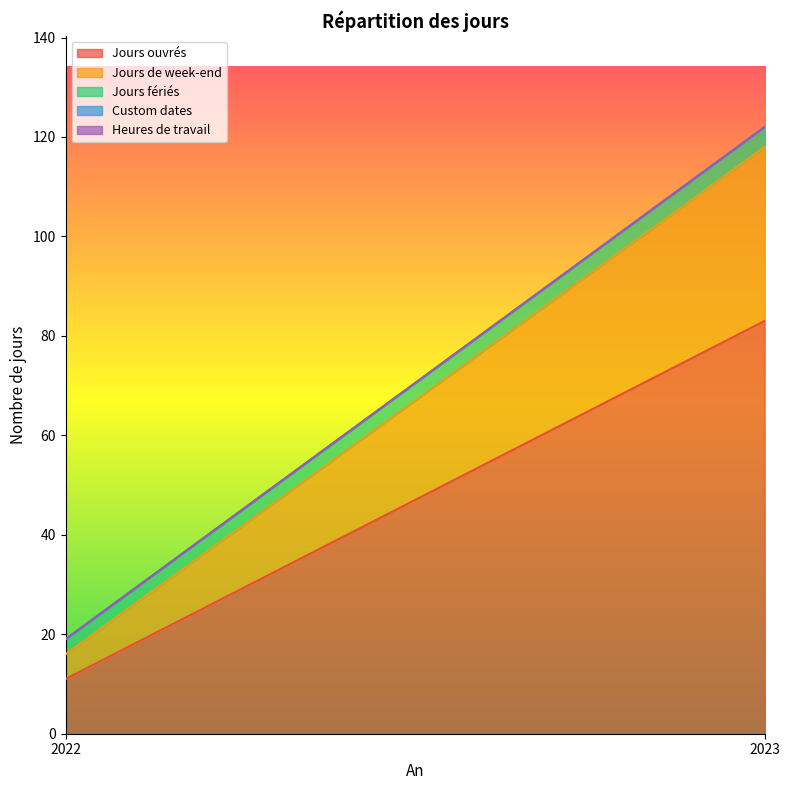

What is the spread (max minus min) of values at 2022?

11